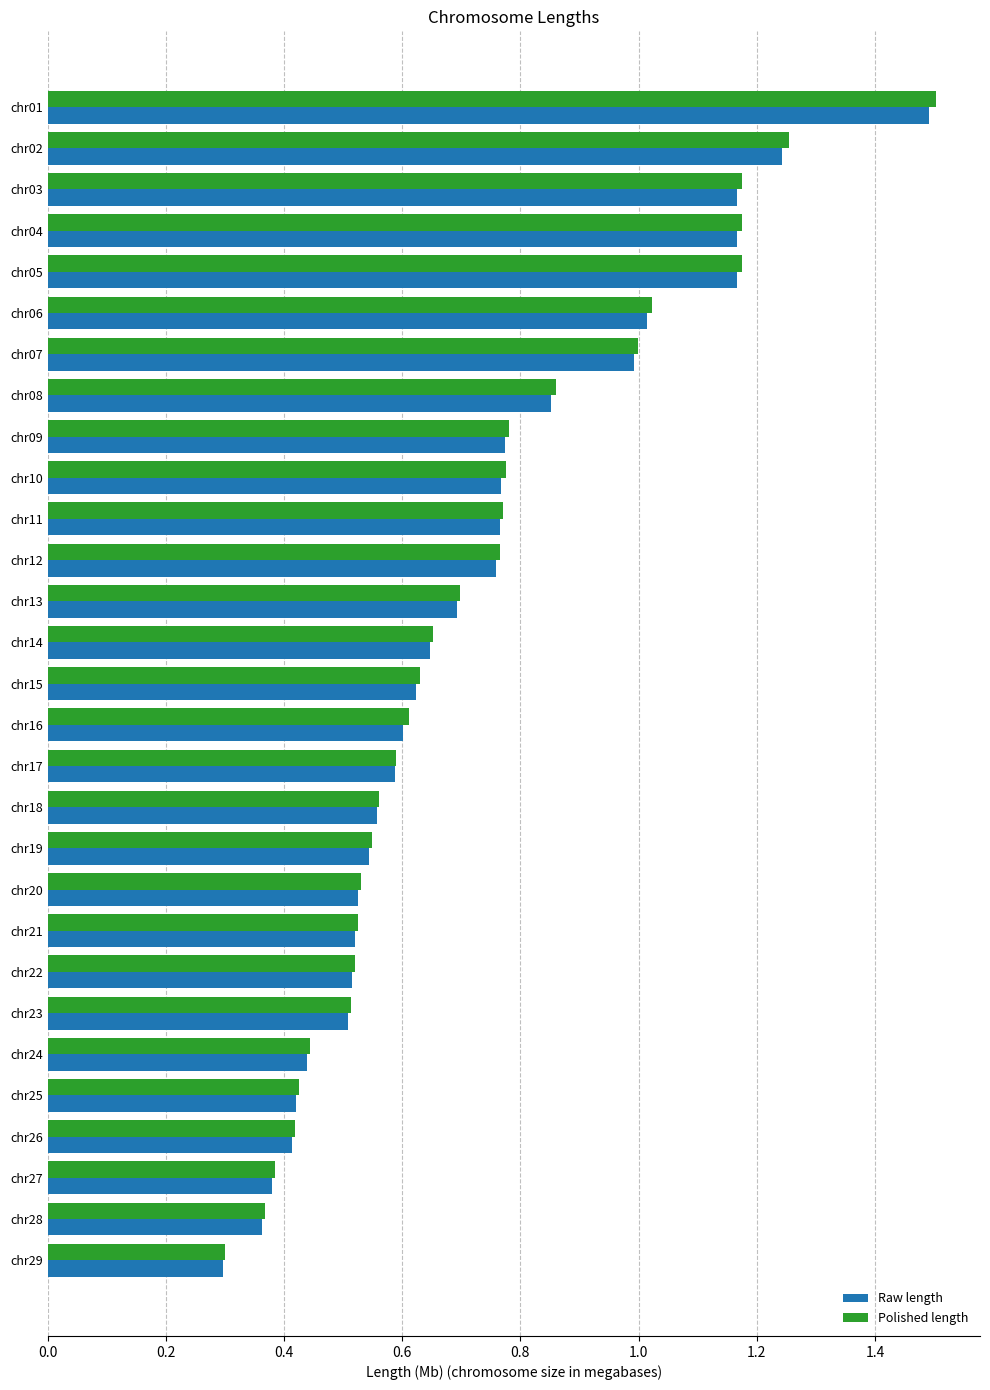

The Raw length series shows 0.3 at chr24. True or false?

False